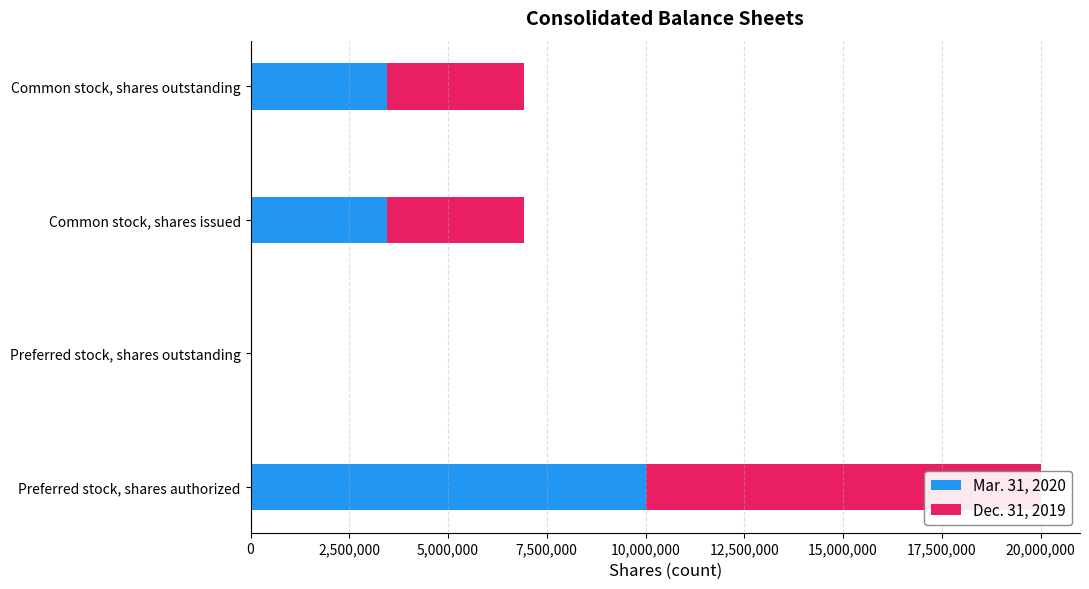

What is the sum of the Mar. 31, 2020 values at Preferred stock, shares authorized and Common stock, shares issued?

13463136